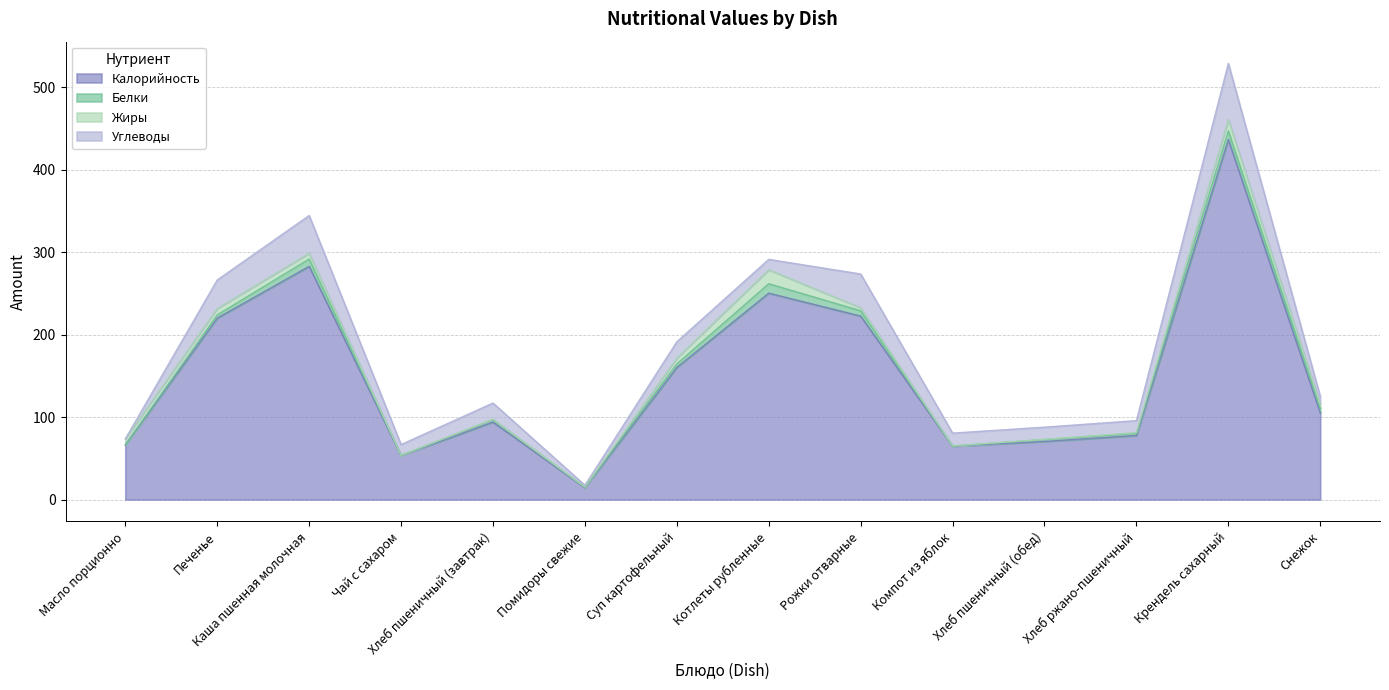

What is the total value across all series at Хлеб ржано-пшеничный?

95.7